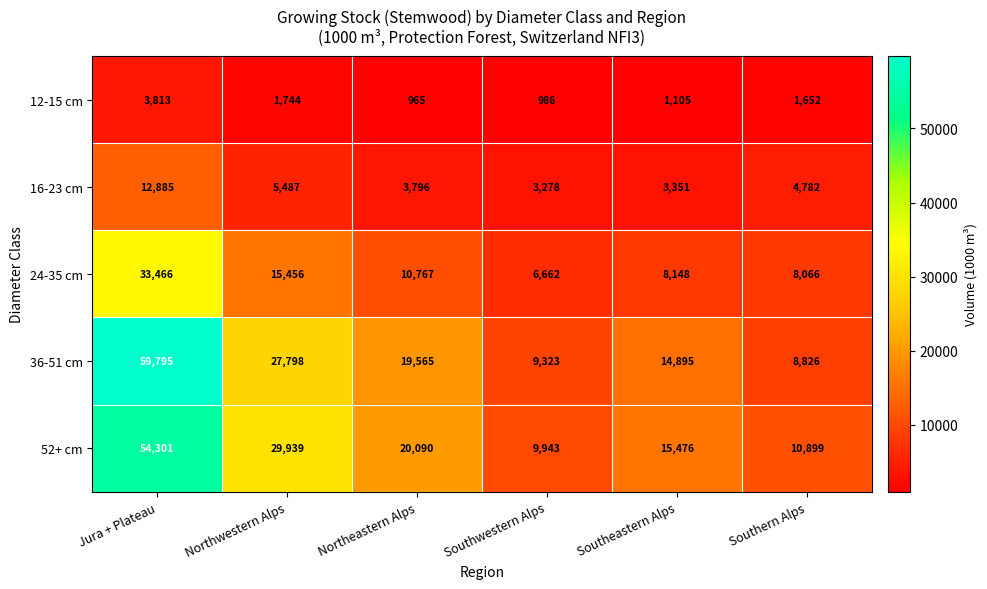

What is the approximate value of 24-35 cm at Southern Alps, to the nearest 10?

8070